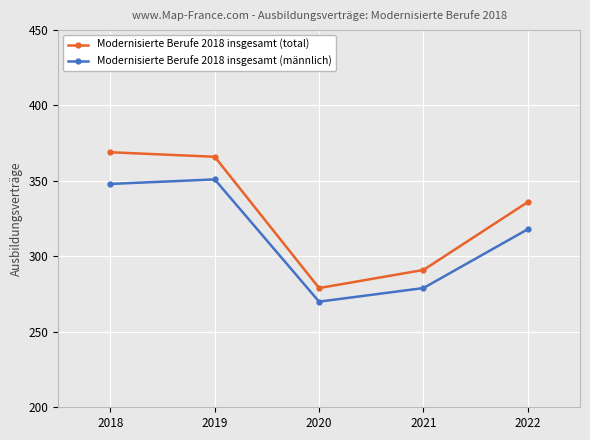

The value of Modernisierte Berufe 2018 insgesamt (männlich) at 2018 is 568. True or false?

False